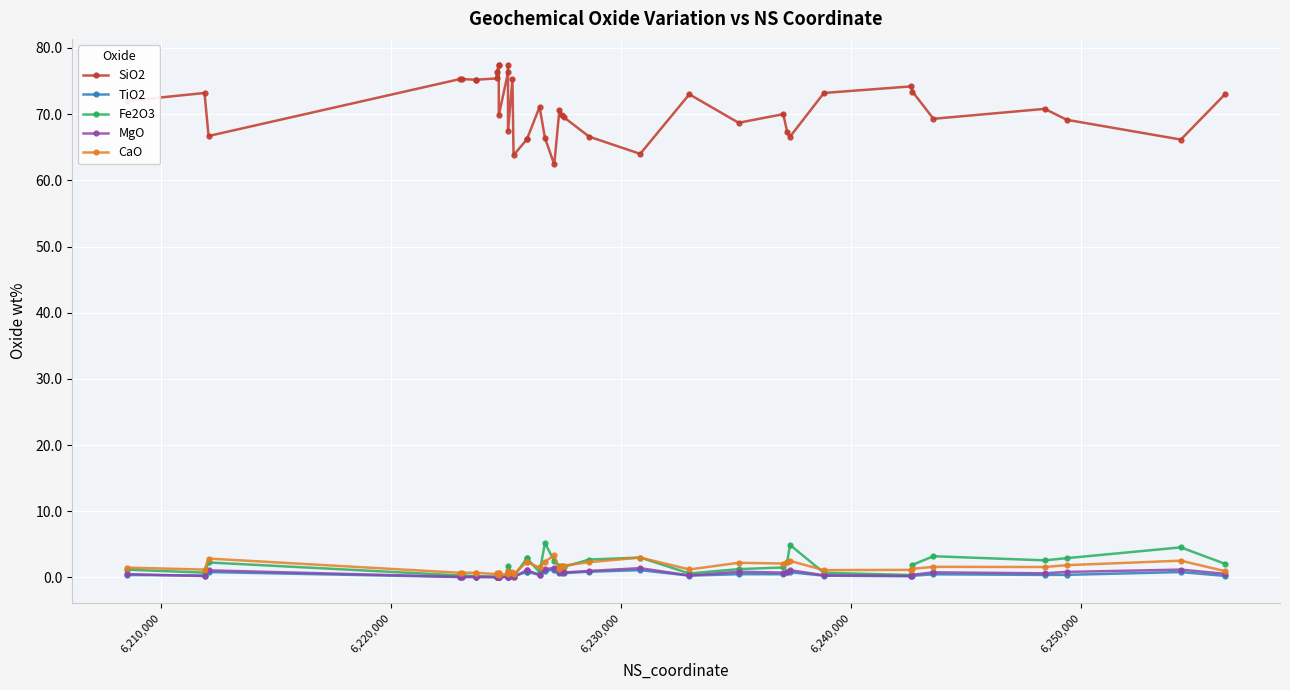

True or false: CaO and MgO cross at least once.

False